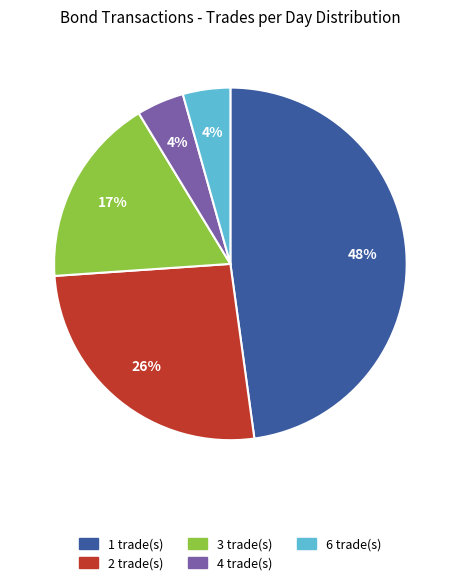

To the nearest percent, what is the average slice percentage?

20%